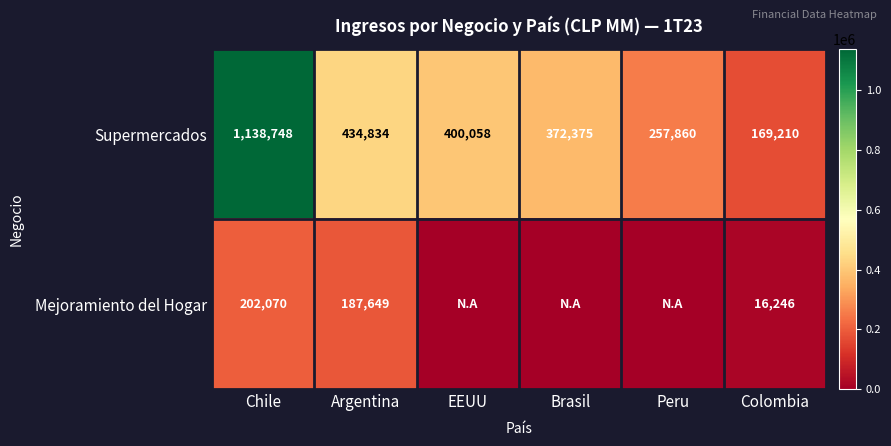

List the labels in order of Supermercados value, largest first.

Chile, Argentina, EEUU, Brasil, Peru, Colombia